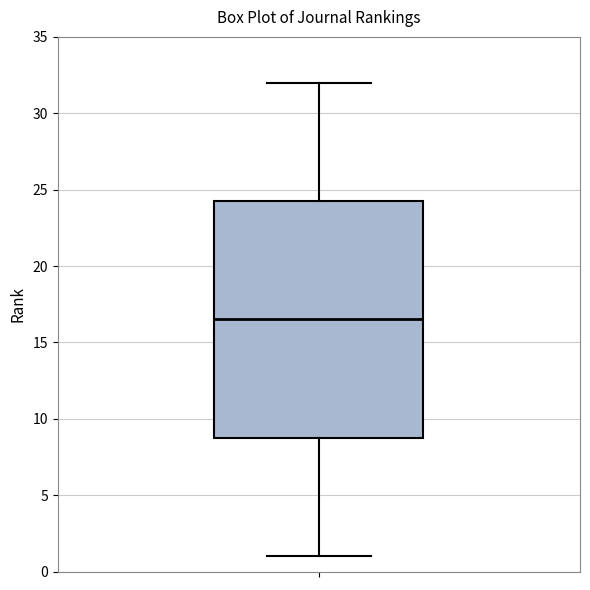

Where is the upper edge of the box on the y-axis? The values are not printed on the chart, so give them approximately, as read against the axis.

24.5